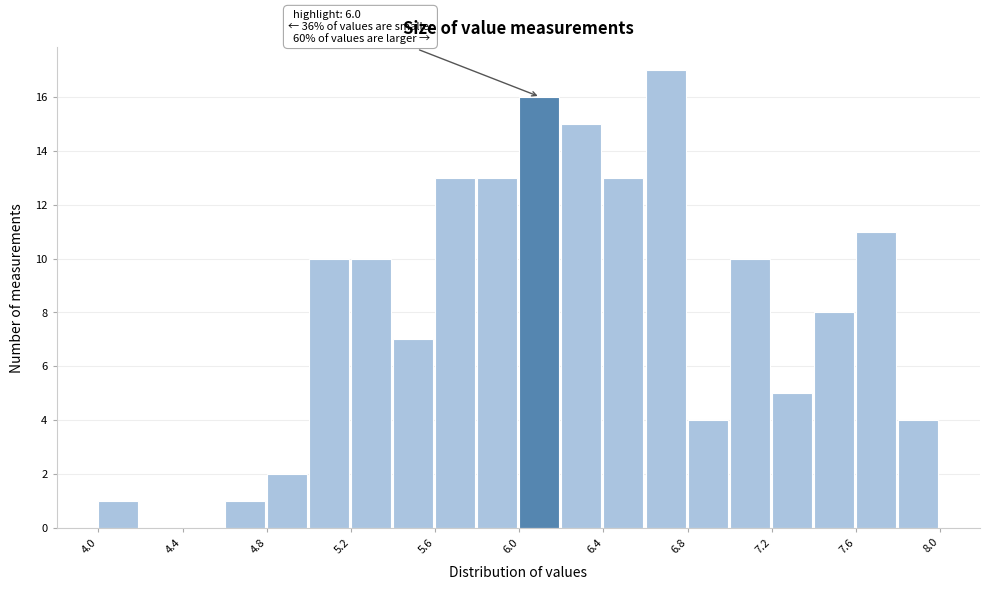

Which range on the x-axis has the tallest bar?

6.6 to 6.8